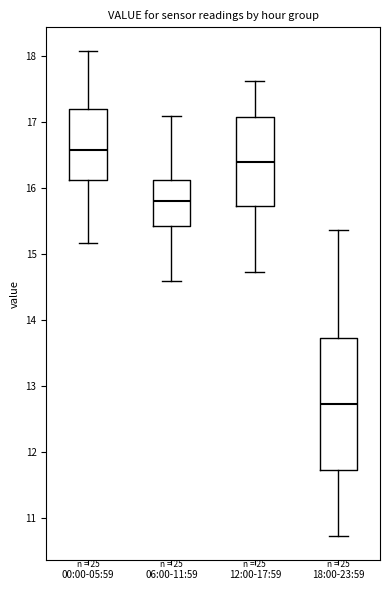

Where does the upper whisker of the box for 12:00-17:59 end on the y-axis? The values are not printed on the chart, so give them approximately, as read against the axis.

17.6